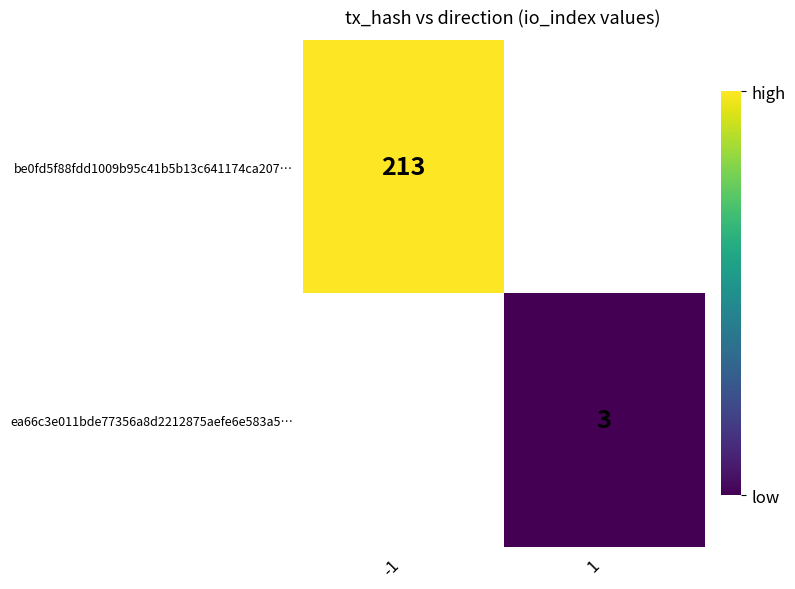

The ea66c3e011bde77356a8d2212875aefe6e583a5… series shows 1.7 at 1. True or false?

False